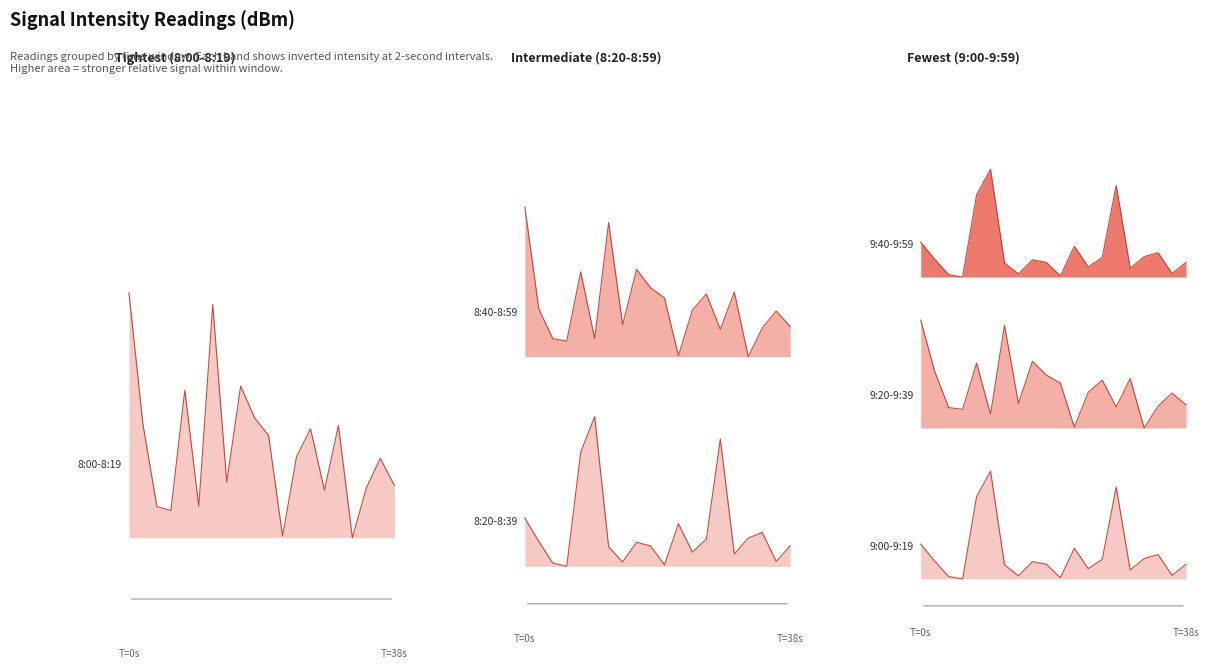

The 9:20-9:39 series shows 1.8 at 26. True or false?

True